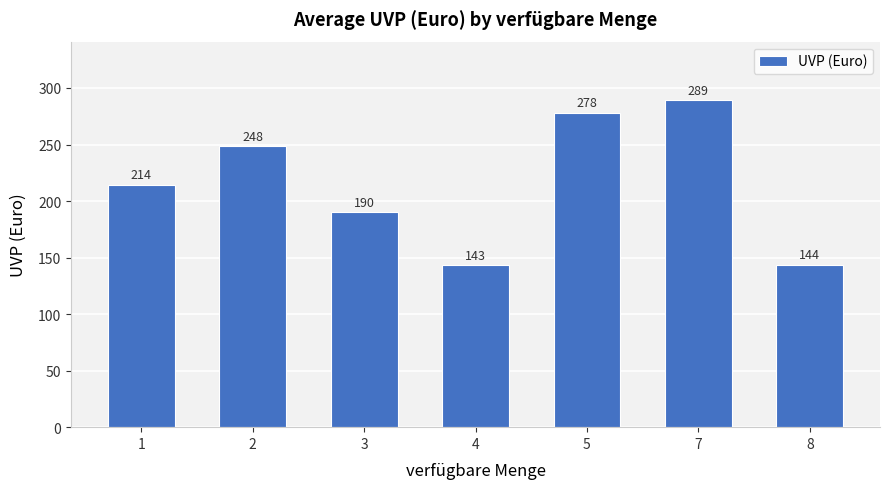

What is the sum of the values at 4 and 3?

333.0